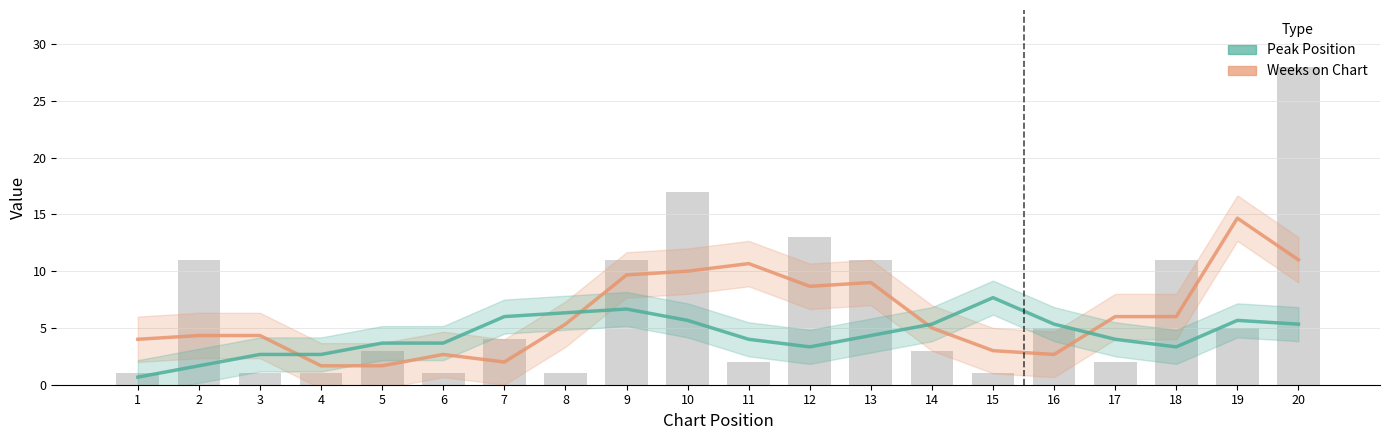

Where does the Weeks on Chart series first go above 5?

8